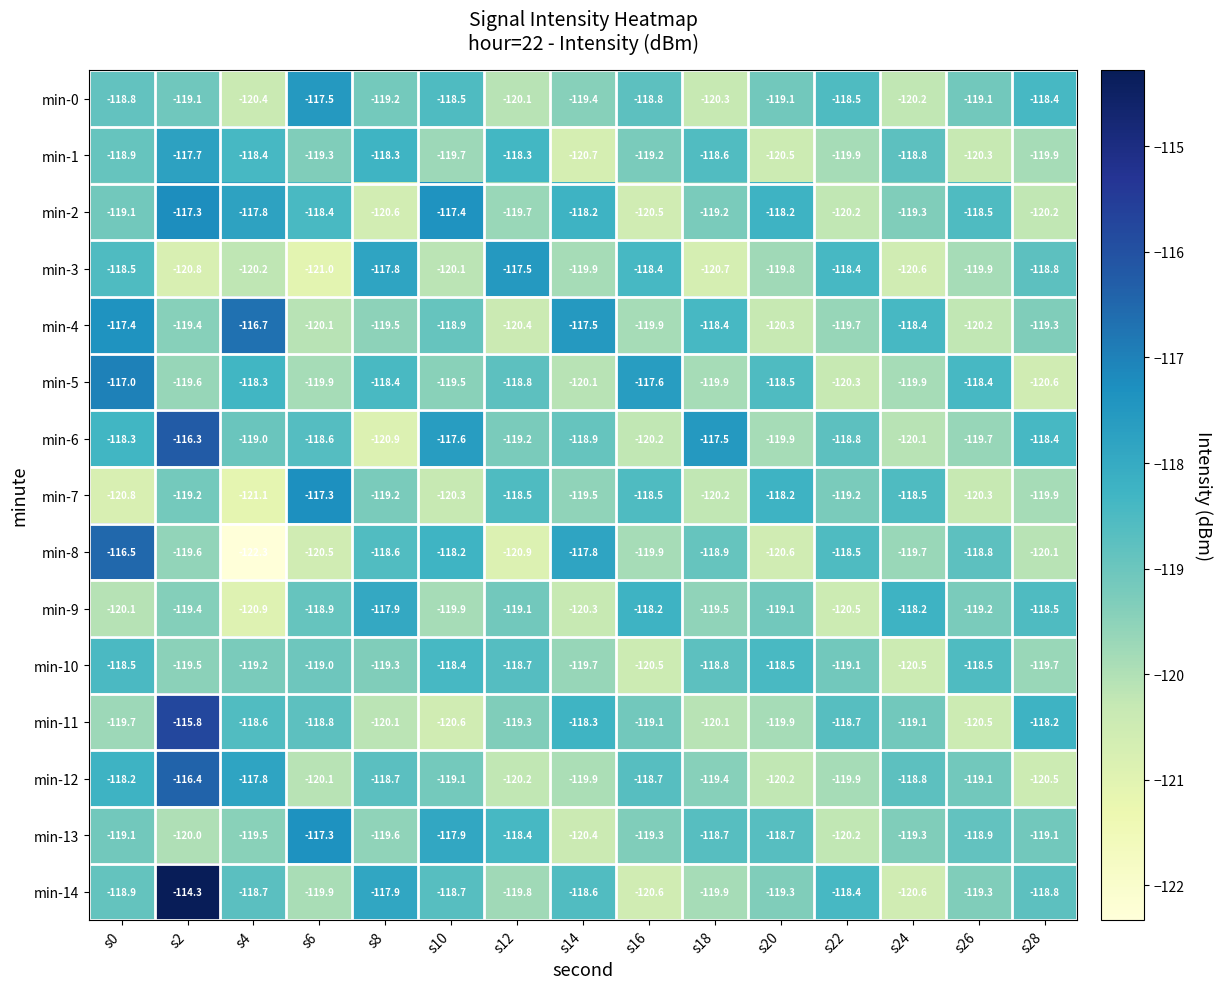

At how many categories does at least one series exceed -121?

15